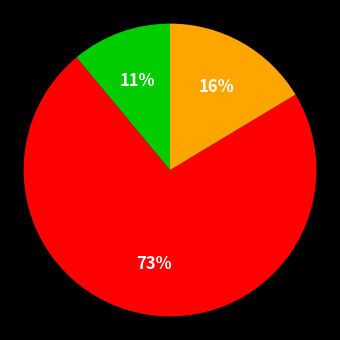

Is there a majority slice in this chart?

Yes